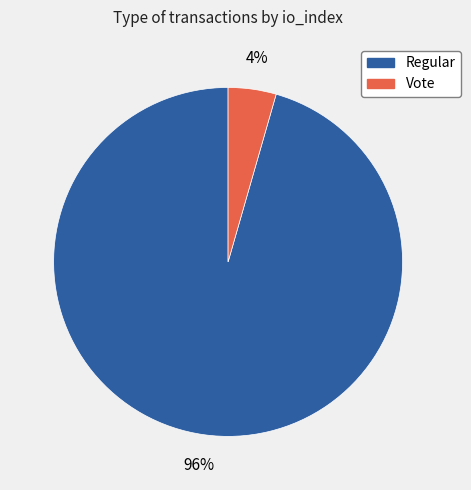

To the nearest percent, what is the combined percentage of Vote and Regular?

100%